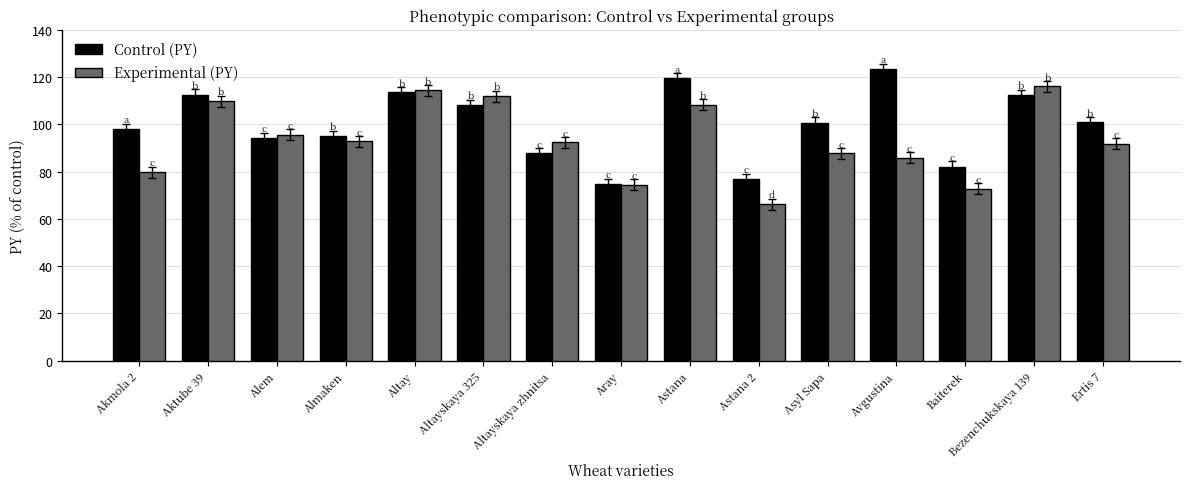

At Alem, list the series in order from smallest to largest.

Control (PY), Experimental (PY)